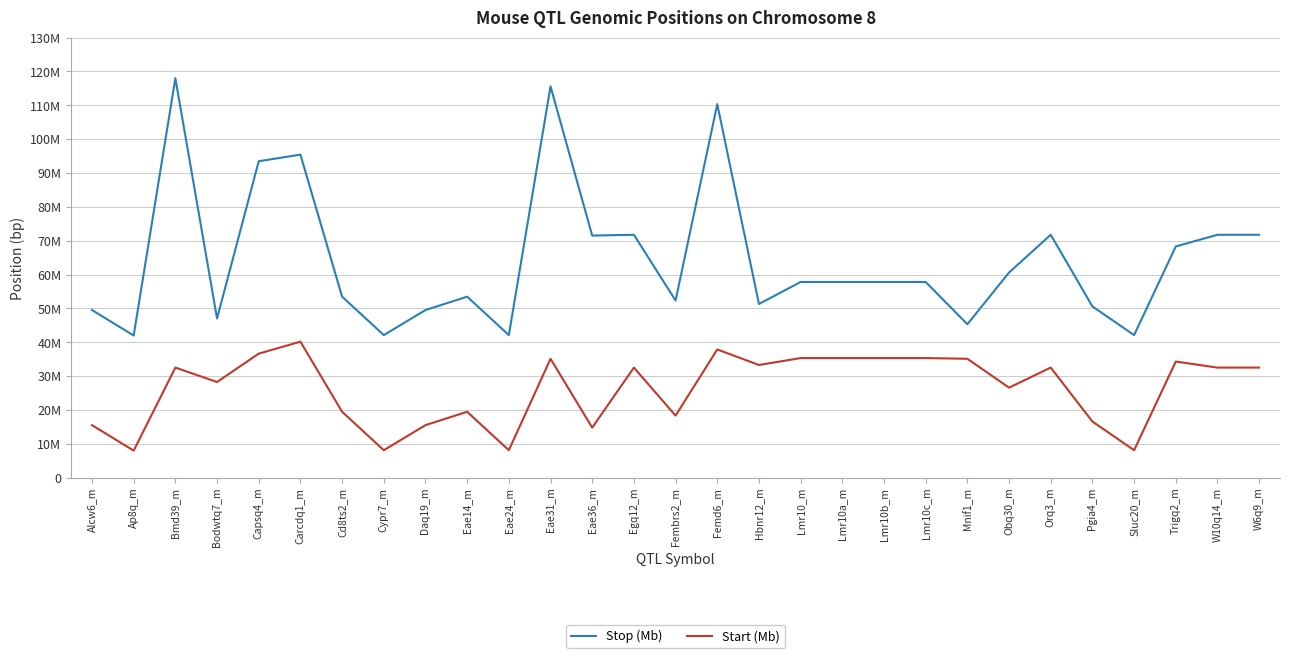

Between W6q9_m and Alcw6_m, which is larger?

W6q9_m